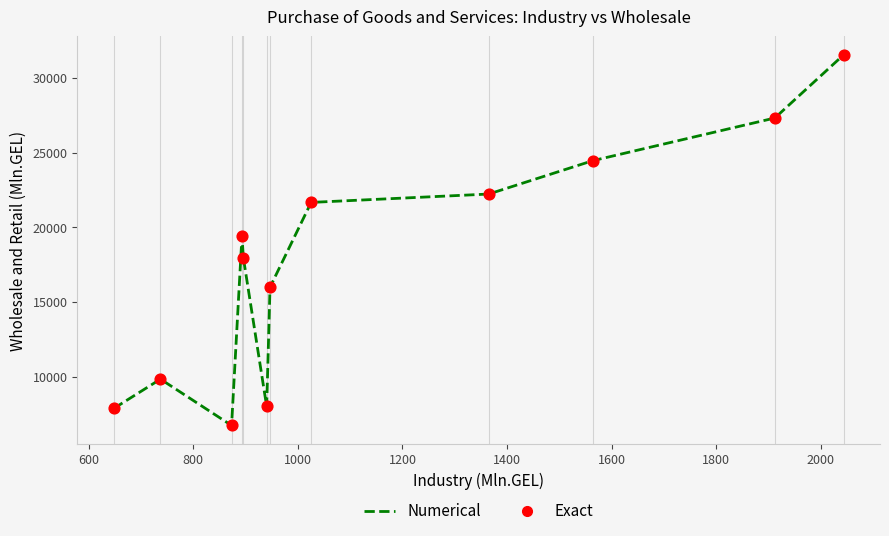

What is the greatest value displayed?

31542.7